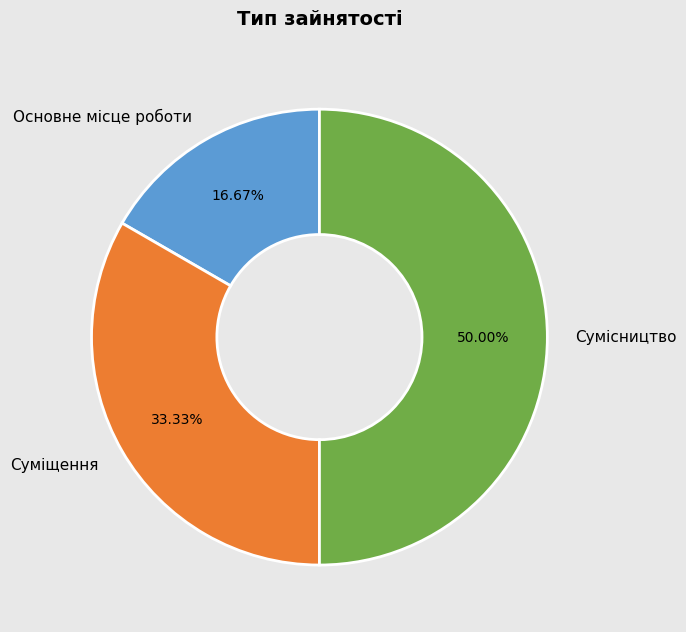

To the nearest percent, what is the difference between the Суміщення and Основне місце роботи slice percentages?

17%